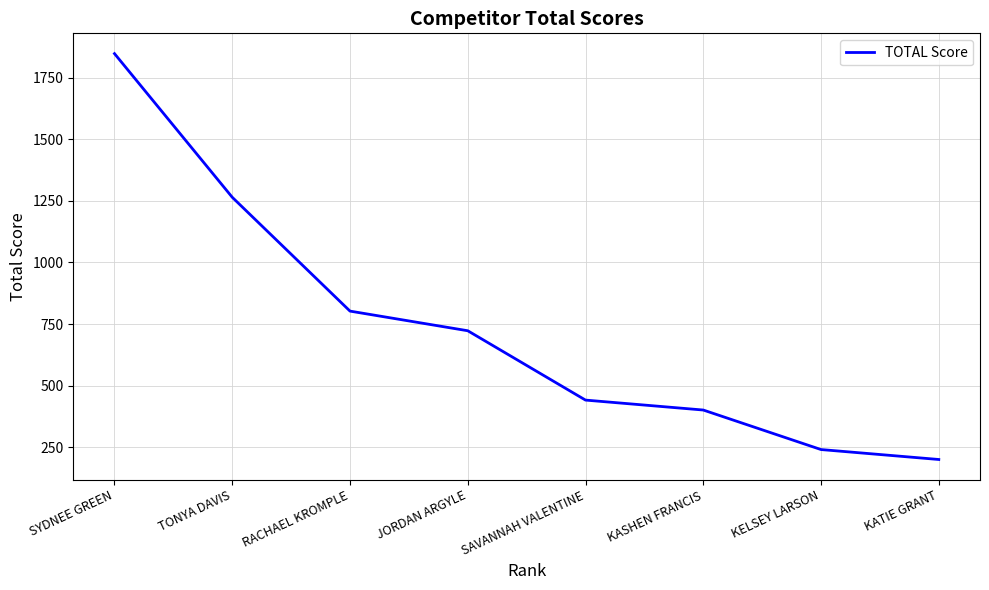

Rank the categories by value from highest to lowest.

SYDNEE GREEN, TONYA DAVIS, RACHAEL KROMPLE, JORDAN ARGYLE, SAVANNAH VALENTINE, KASHEN FRANCIS, KELSEY LARSON, KATIE GRANT